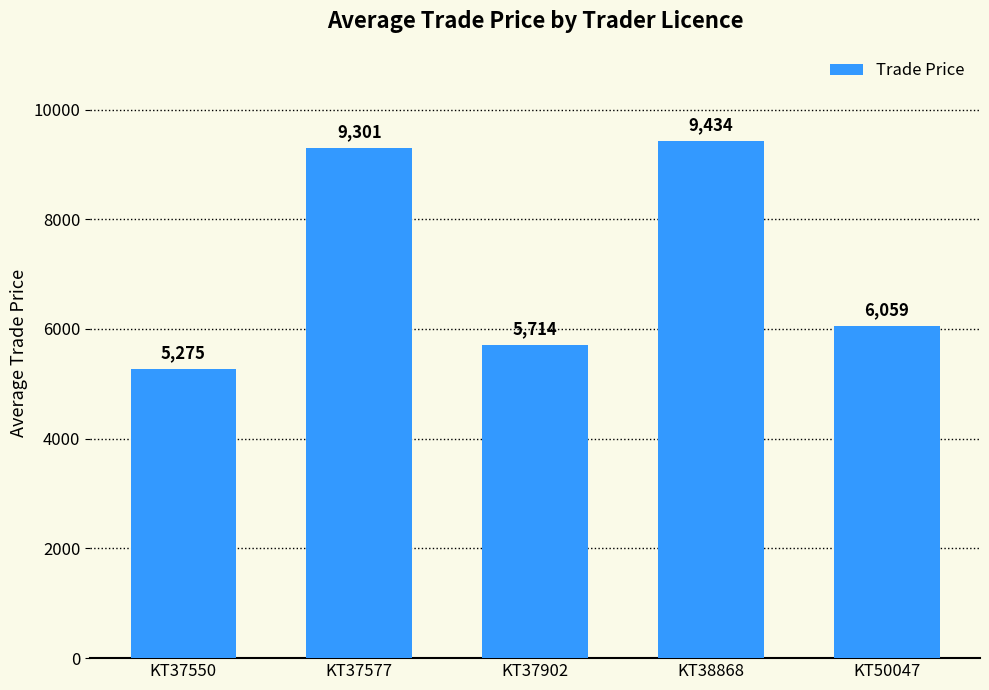

List the labels in order of value, largest first.

KT38868, KT37577, KT50047, KT37902, KT37550